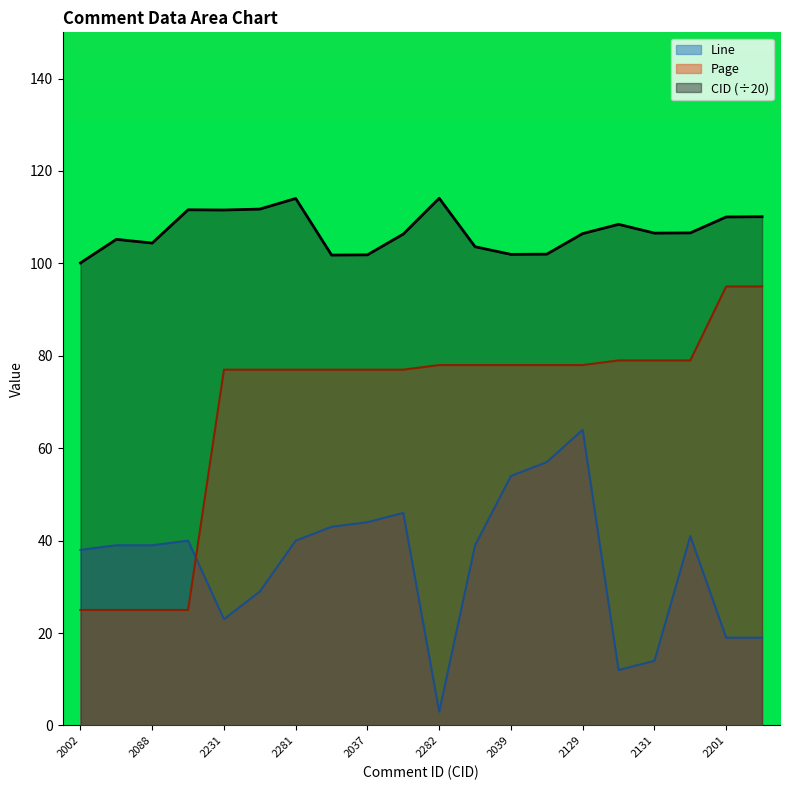

Reading left to right, transcribe all the data shown in this chart.

CID: 100.1	105.2	104.4	111.6	111.5	111.8	114.0	101.8	101.8	106.3	114.1	103.6	102.0	102.0	106.5	108.5	106.5	106.6	110.0	110.1
Page: 25.0	25.0	25.0	25.0	77.0	77.0	77.0	77.0	77.0	77.0	78.0	78.0	78.0	78.0	78.0	79.0	79.0	79.0	95.0	95.0
Line: 38.0	39.0	39.0	40.0	23.0	29.0	40.0	43.0	44.0	46.0	3.0	39.0	54.0	57.0	64.0	12.0	14.0	41.0	19.0	19.0